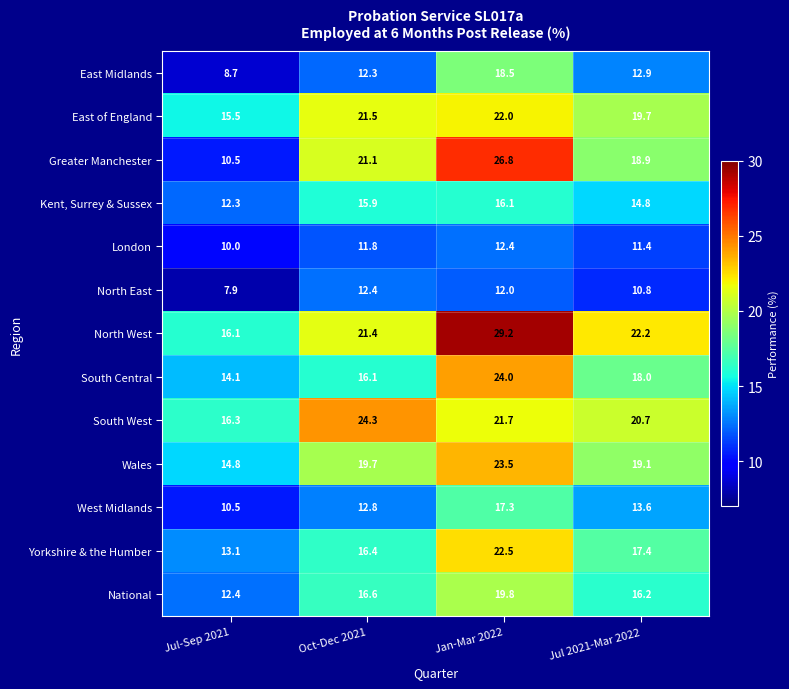

At which label does National reach its peak?

Jan-Mar 2022